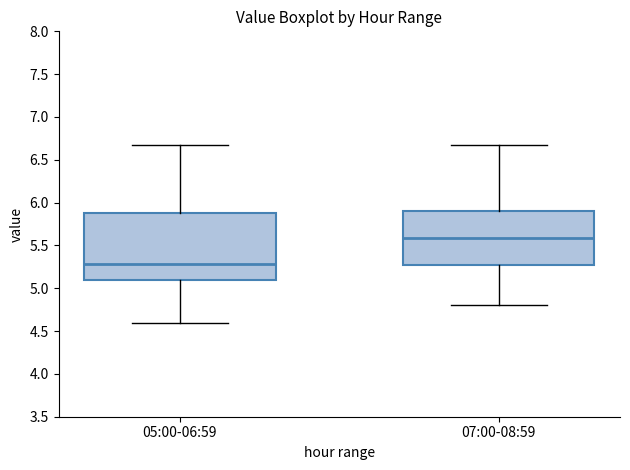

Where is the upper edge of the box for 05:00-06:59 on the y-axis? The values are not printed on the chart, so give them approximately, as read against the axis.

5.90